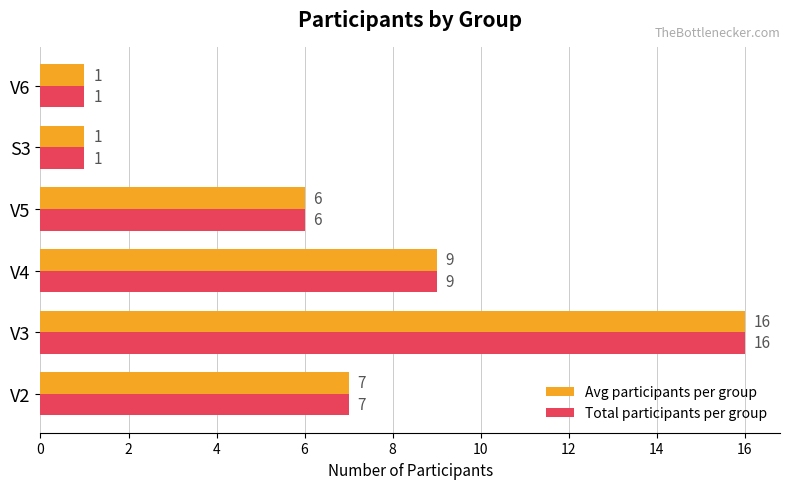

What value does the Avg participants per group series have at V2, to the nearest 5?

5